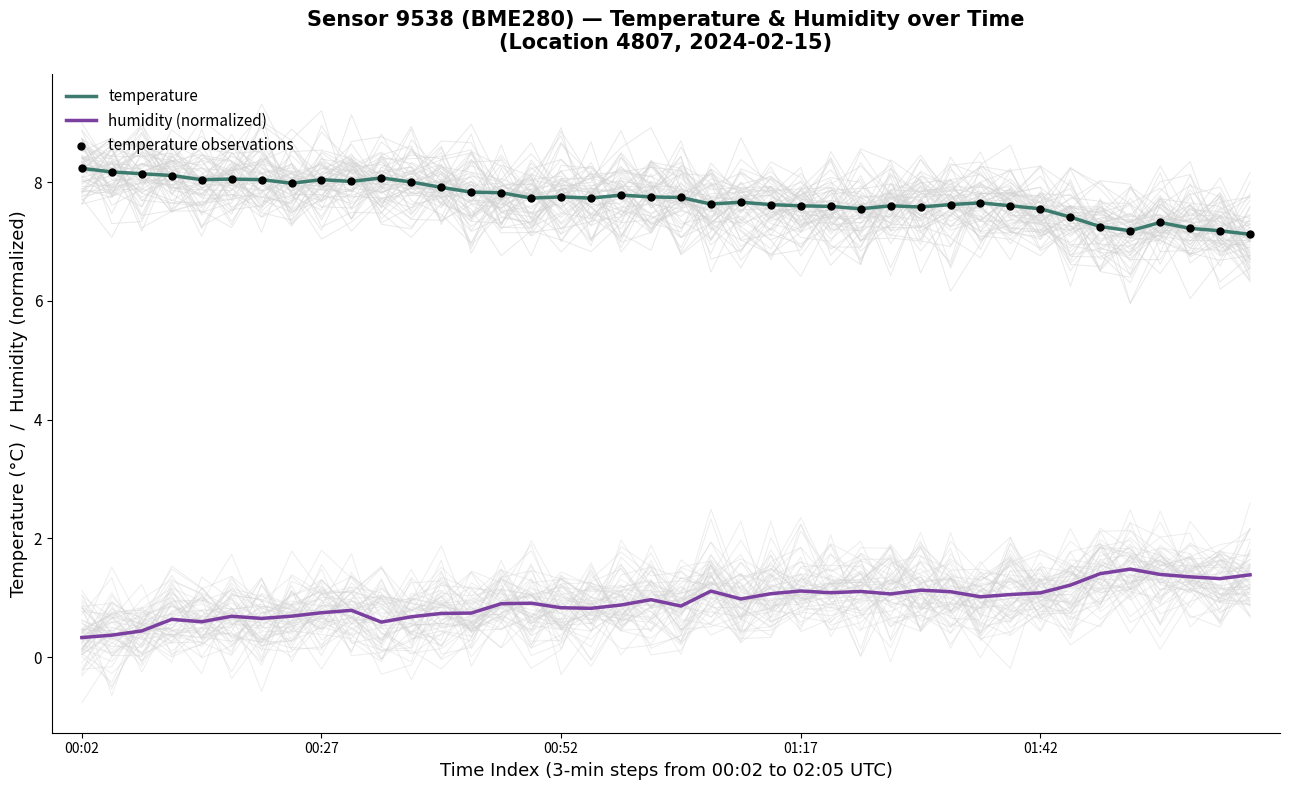

Which series reaches the minimum Y coordinate?

humidity (normalized)